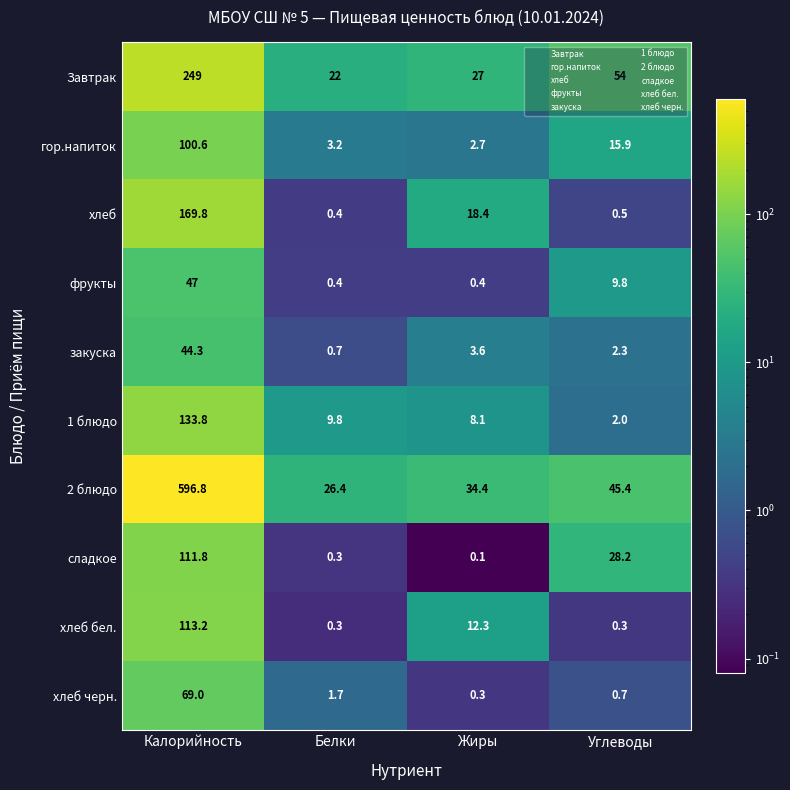

What is the sum of all сладкое values?

140.4